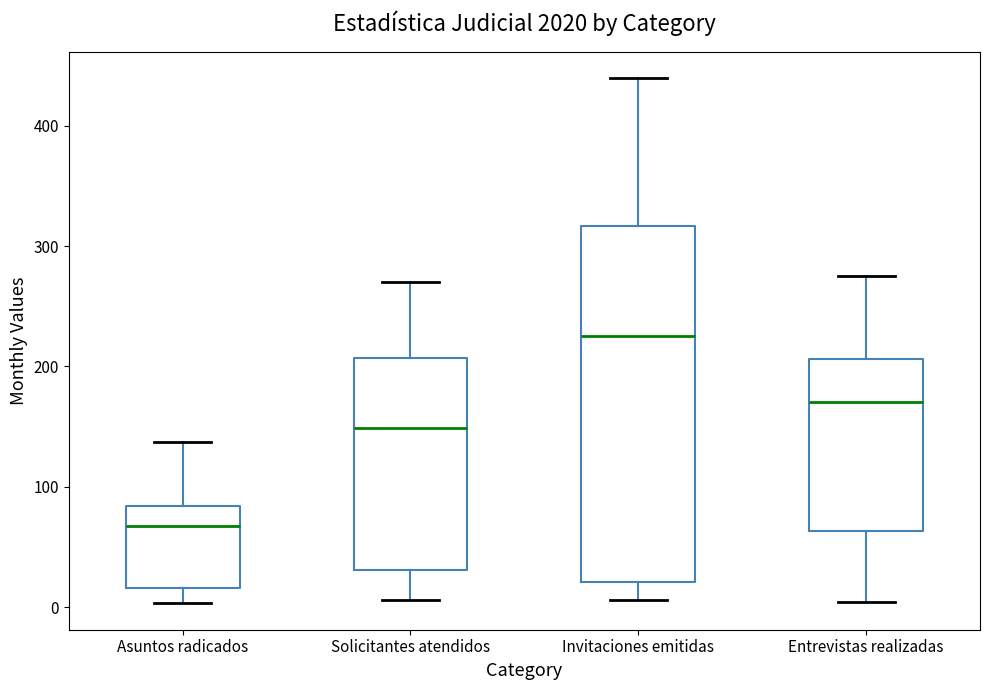

Reading left to right, read every box against the y-axis: the position of its median line, the range the box covers, and the ends of its whiskers. The values are not printed on the chart, so give them approximately, as read against the axis.

Asuntos radicados: median 70, box 20 to 80, whiskers 0 to 140
Solicitantes atendidos: median 150, box 30 to 210, whiskers 10 to 270
Invitaciones emitidas: median 230, box 20 to 320, whiskers 10 to 440
Entrevistas realizadas: median 170, box 60 to 210, whiskers 0 to 280